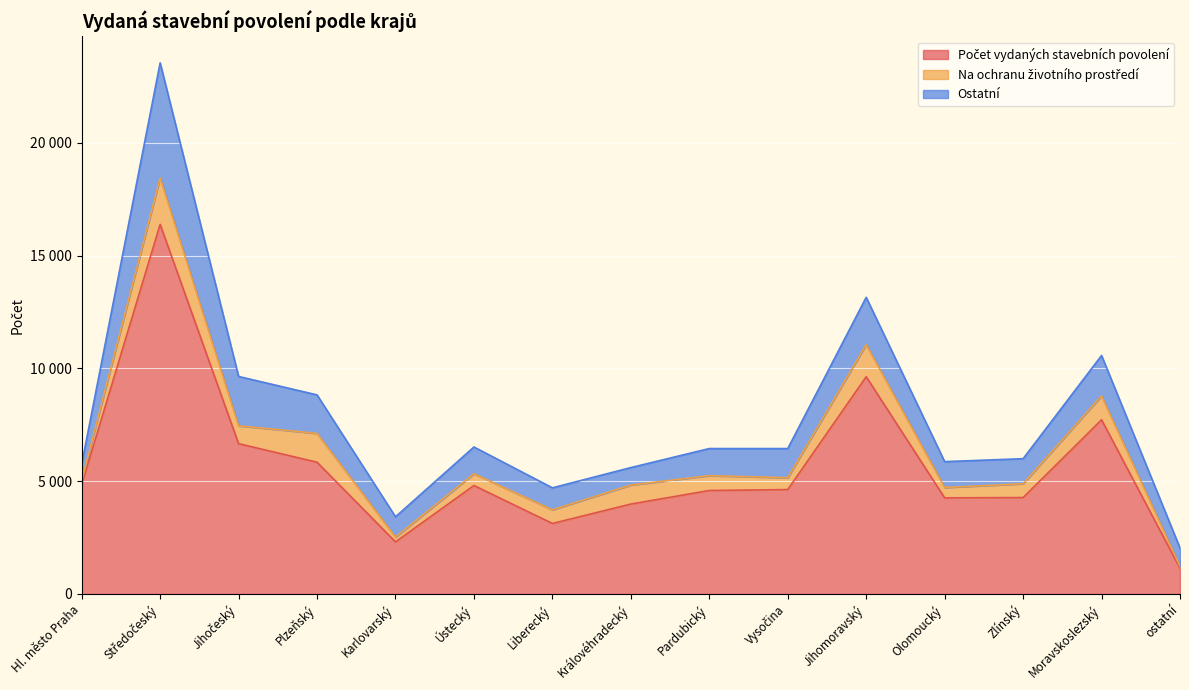

Where is the first local minimum for Počet vydaných stavebních povolení?

Karlovarský